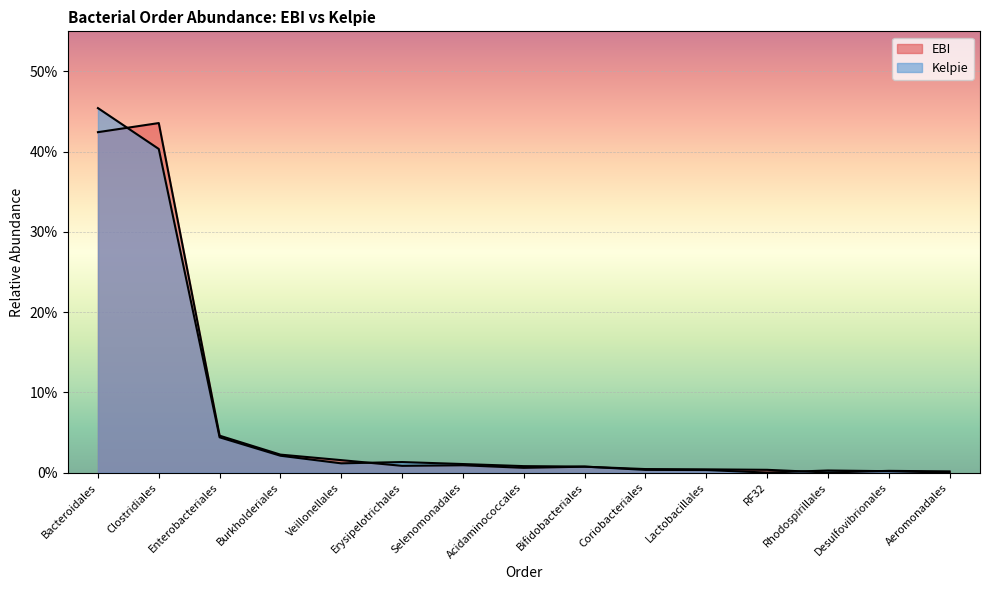

Between Enterobacteriales and Aeromonadales, which series saw the biggest shift?

EBI